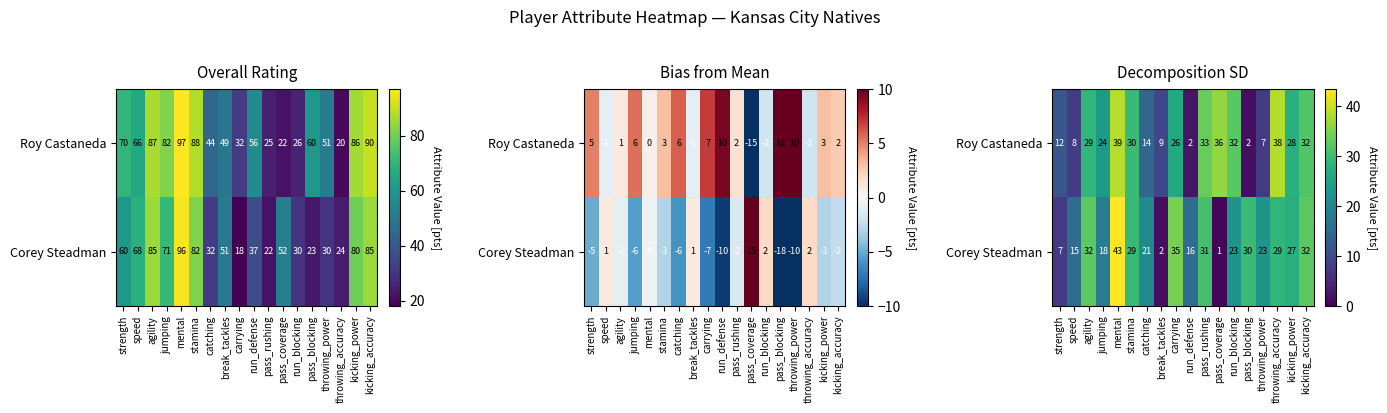

Rank the series at throwing_accuracy from highest to lowest value.

Roy Castaneda, Corey Steadman